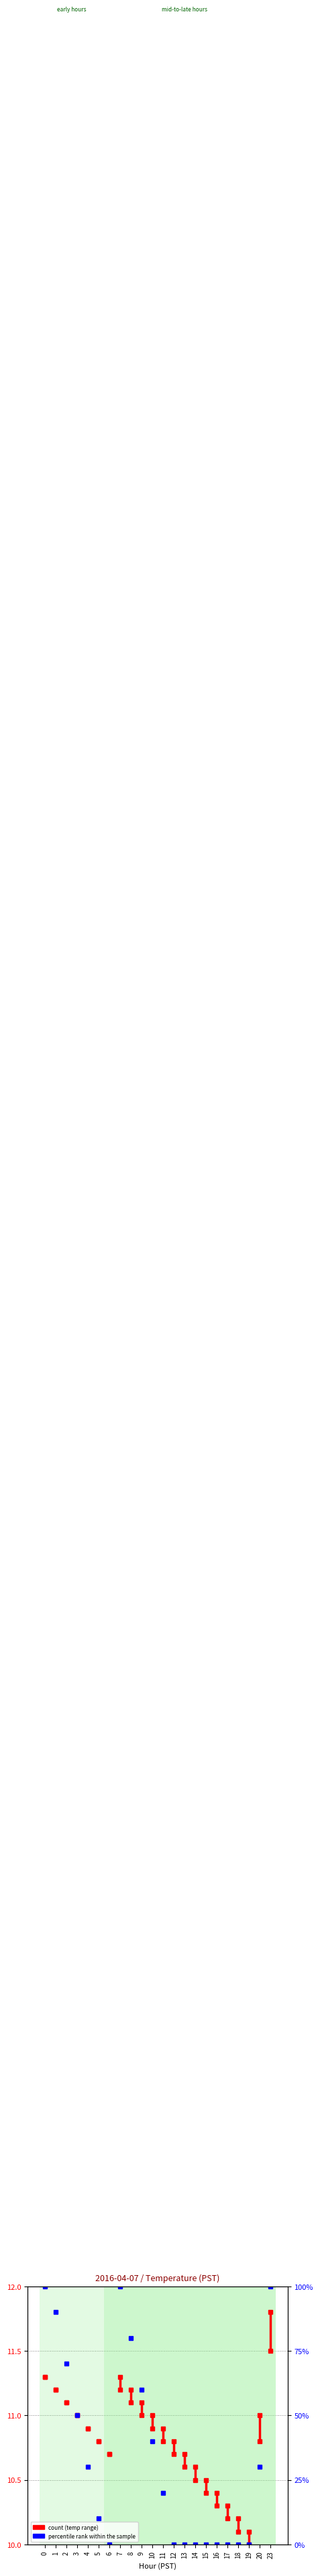

How many series are shown in this chart?

1